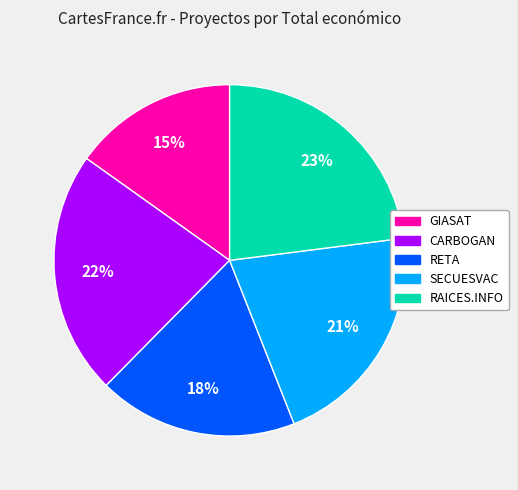

How many slices are in this pie chart?

5